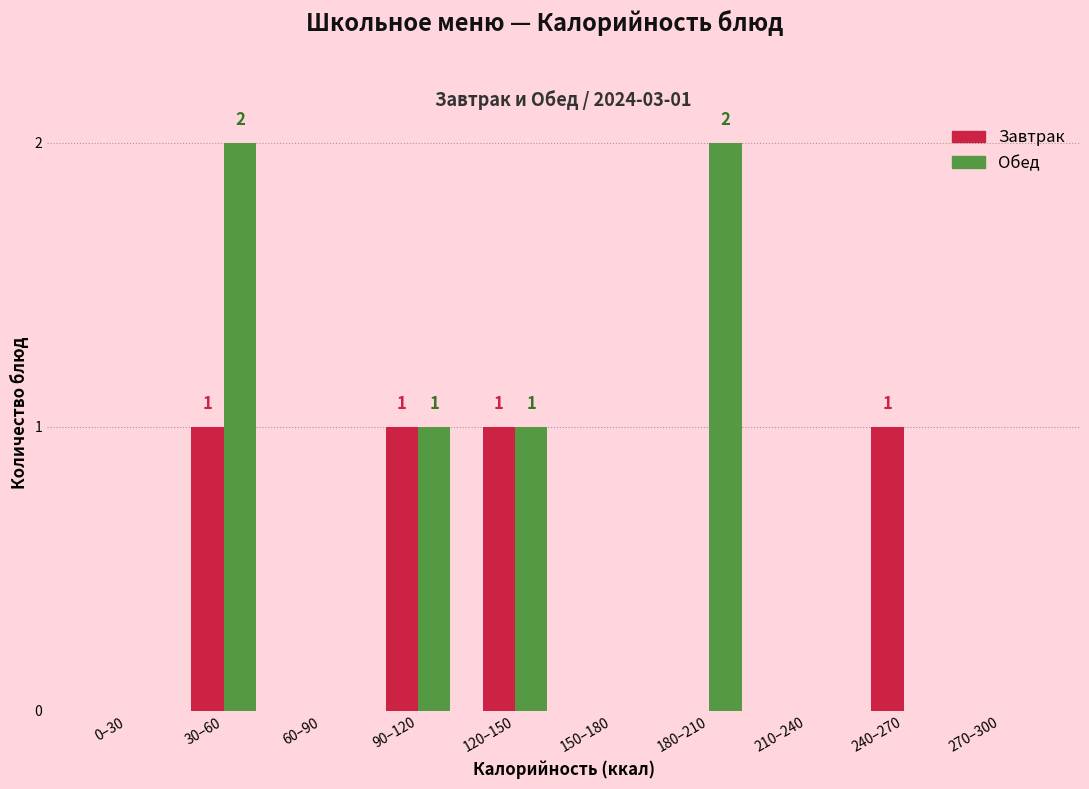

Reading left to right, transcribe all the data shown in this chart.

Завтрак: 0–30=0	30–60=1	60–90=0	90–120=1	120–150=1	150–180=0	180–210=0	210–240=0	240–270=1	270–300=0
Обед: 0–30=0	30–60=2	60–90=0	90–120=1	120–150=1	150–180=0	180–210=2	210–240=0	240–270=0	270–300=0